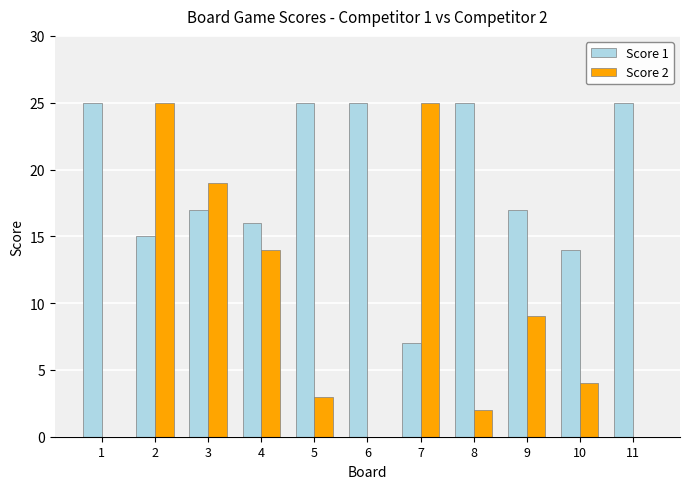

Which series has the largest total across all categories?

Score 1